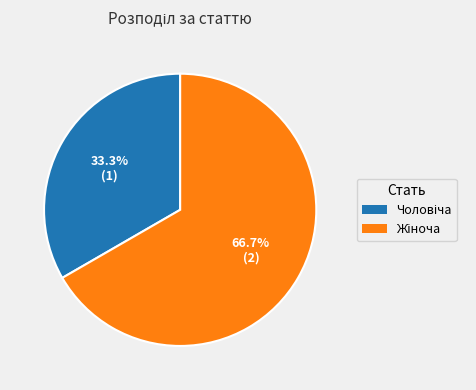

Does any single category account for the majority?

Yes